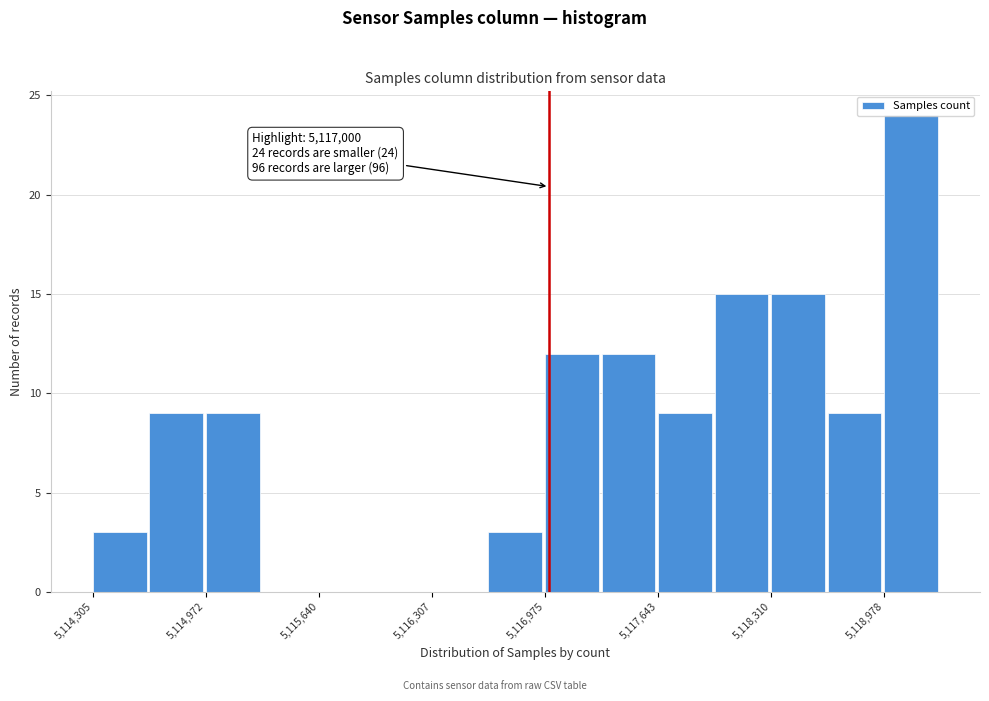

Around what value on the x-axis is the tallest bar? Give the approximate position of its centre, as read against the axis.

5119100